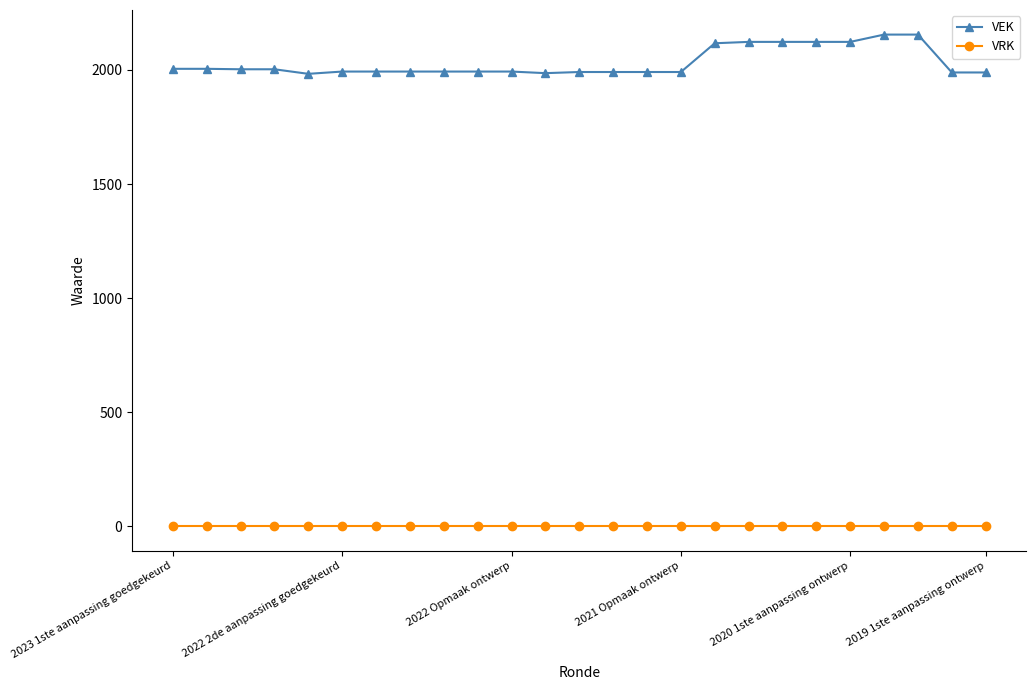

List the series in order of their peak value, lowest first.

VRK, VEK